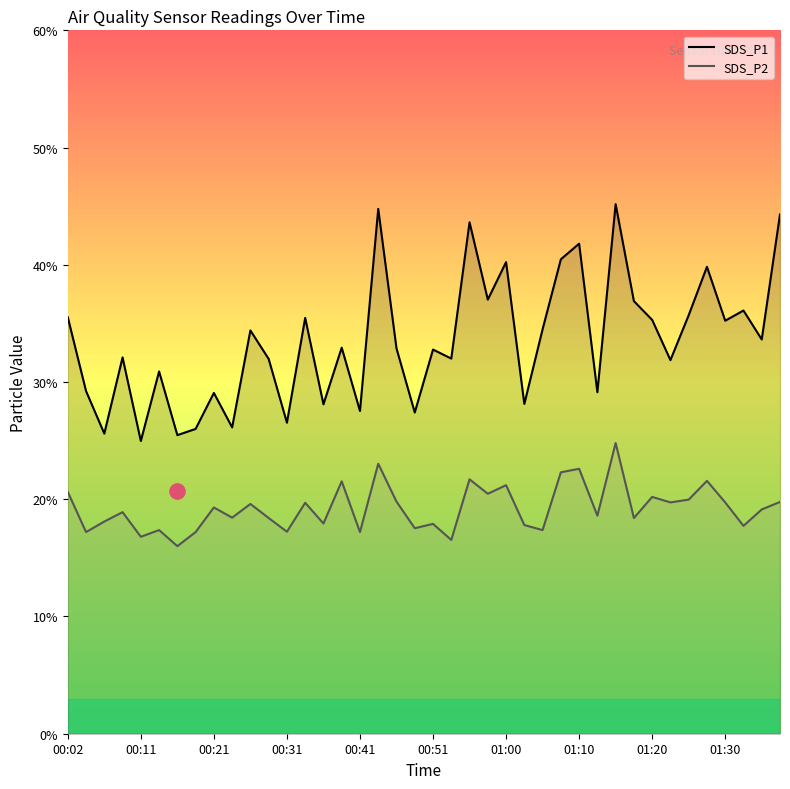

What is the total value across all series at 13?

55.2